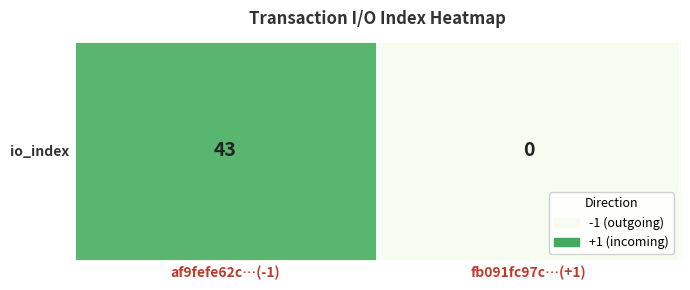

What is the difference between the values at fb091fc97c…(+1) and af9fefe62c…(-1)?

43